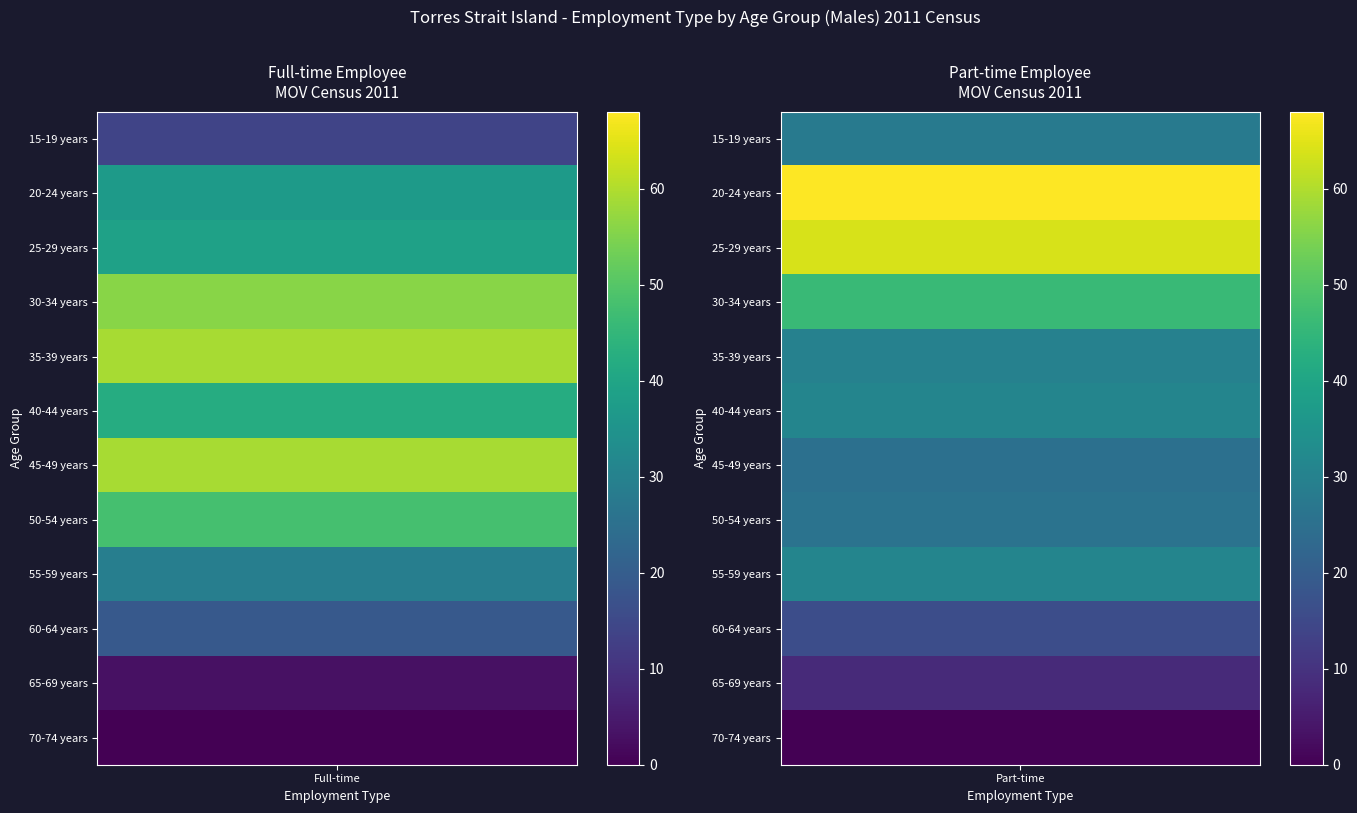

Is it true that 30-34 years equals 46 at 1?

True